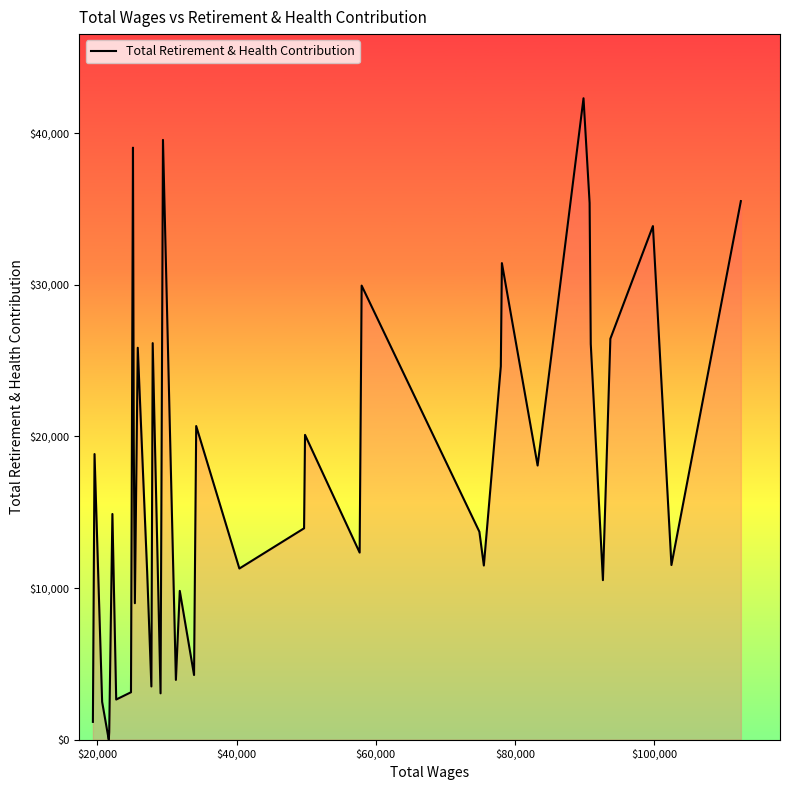

What is the difference between the maximum and minimum values?

42306